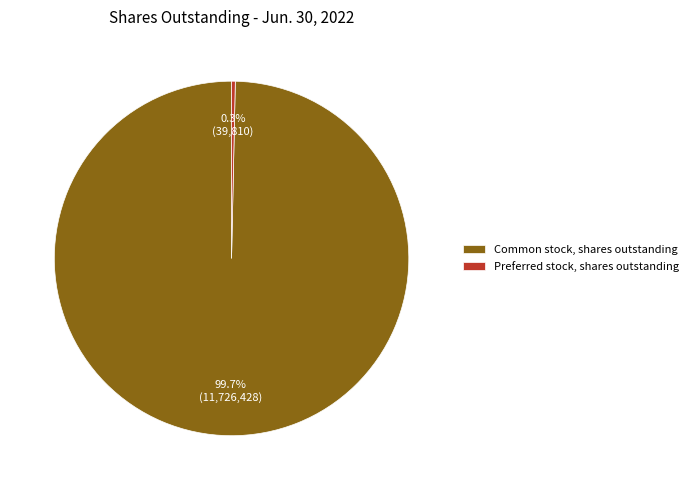

Which slice is the smallest?

Preferred stock, shares outstanding